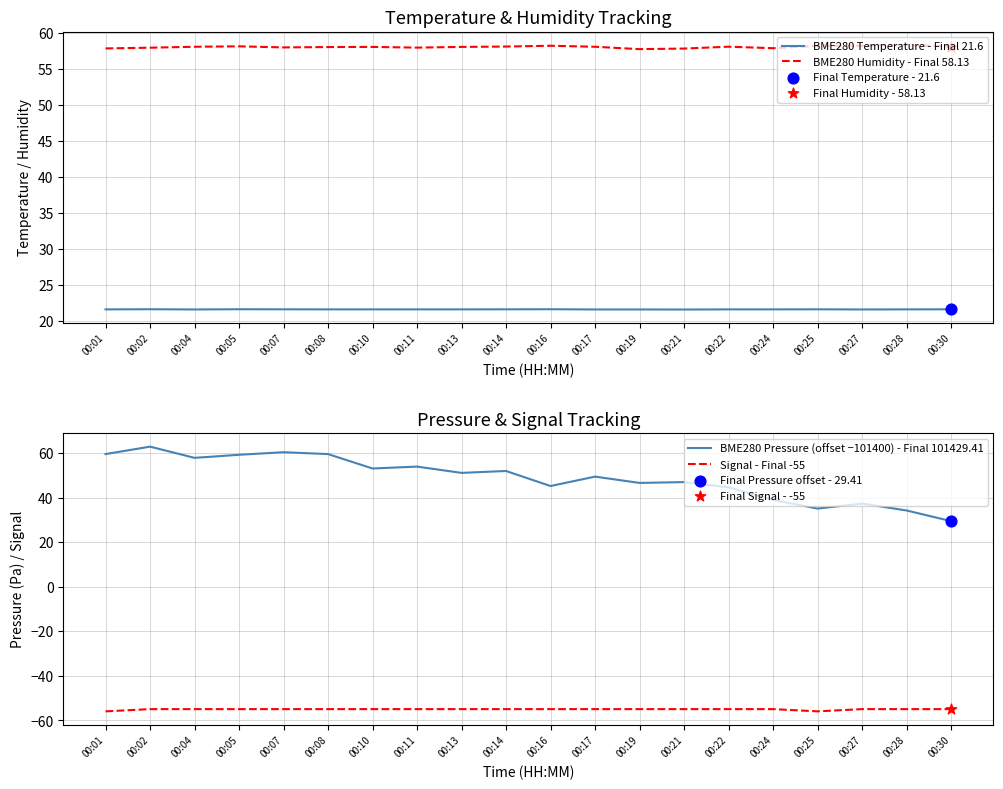

What are all the series names shown in the legend?

BME280 Temperature - Final 21.6, BME280 Humidity - Final 58.13, BME280 Pressure (offset −101400) - Final 101429.41, Signal - Final -55